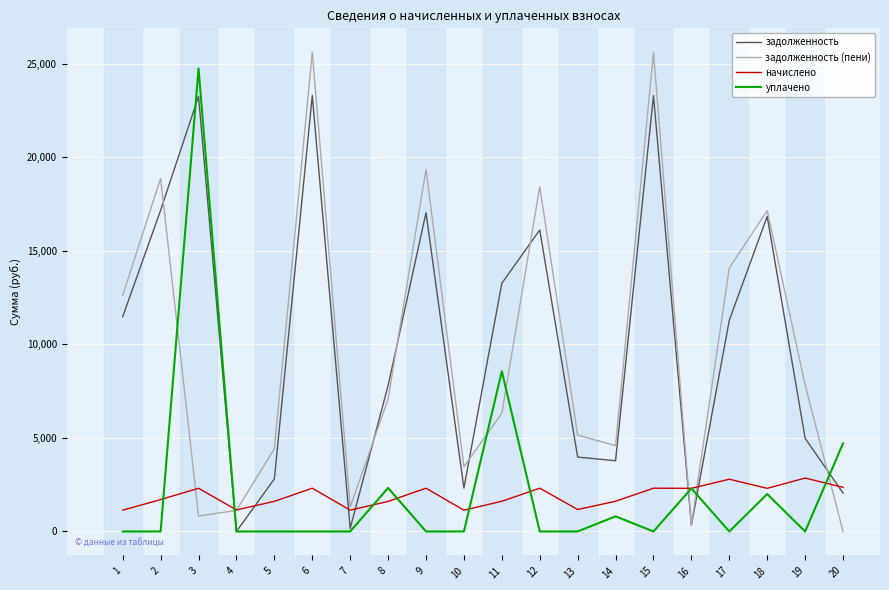

Where do задолженность and начислено first cross each other?

3 and 4